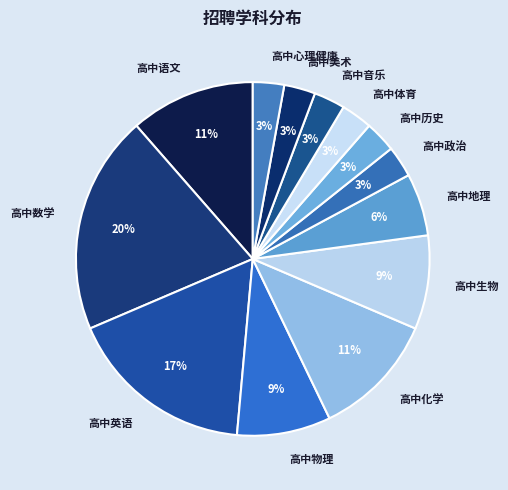

How many slices are in this pie chart?

13